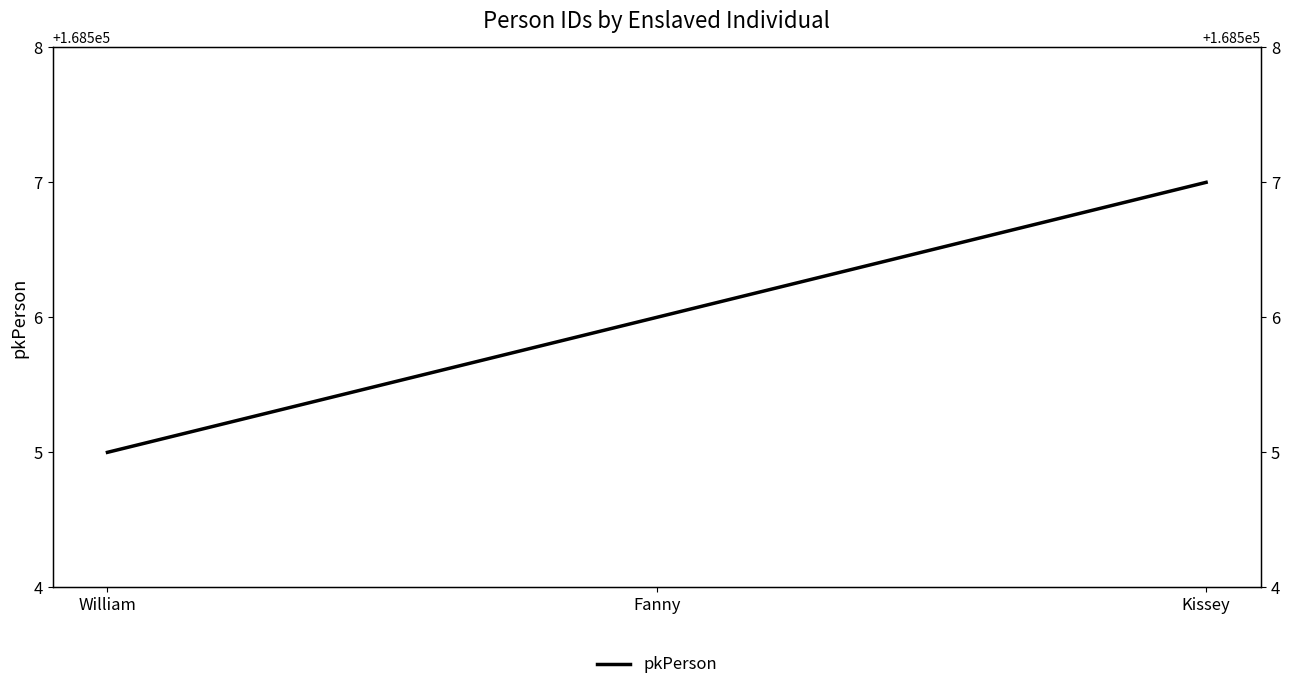

Is it true that the value at Kissey is 168507?

True